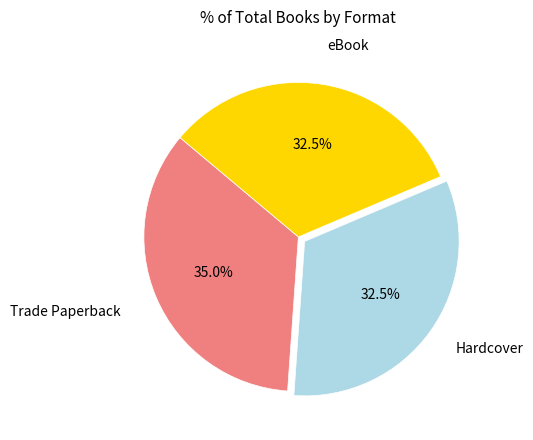

Count the number of slices in the pie.

3